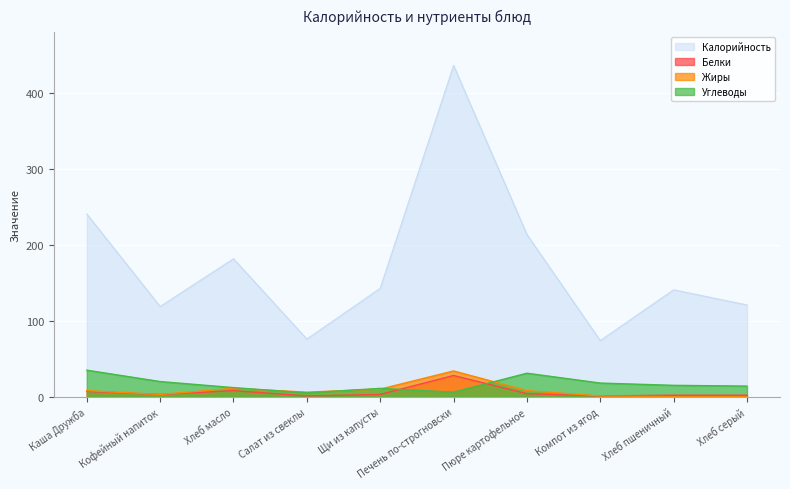

Rank the series at Хлеб серый from lowest to highest value.

Жиры, Белки, Углеводы, Калорийность